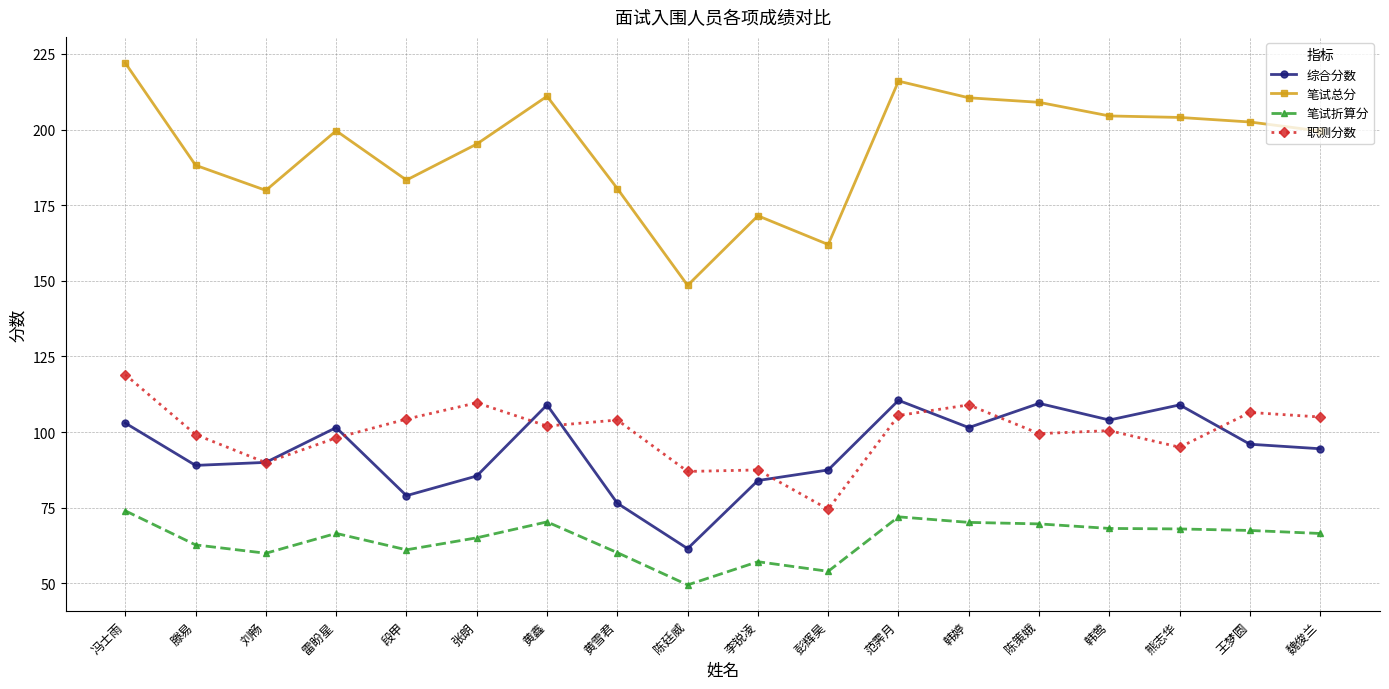

What is the total value across all series at 刘畅?

419.8